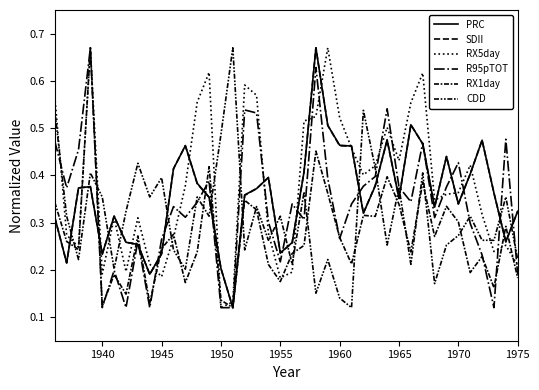

What is the minimum value shown in the chart?

0.1